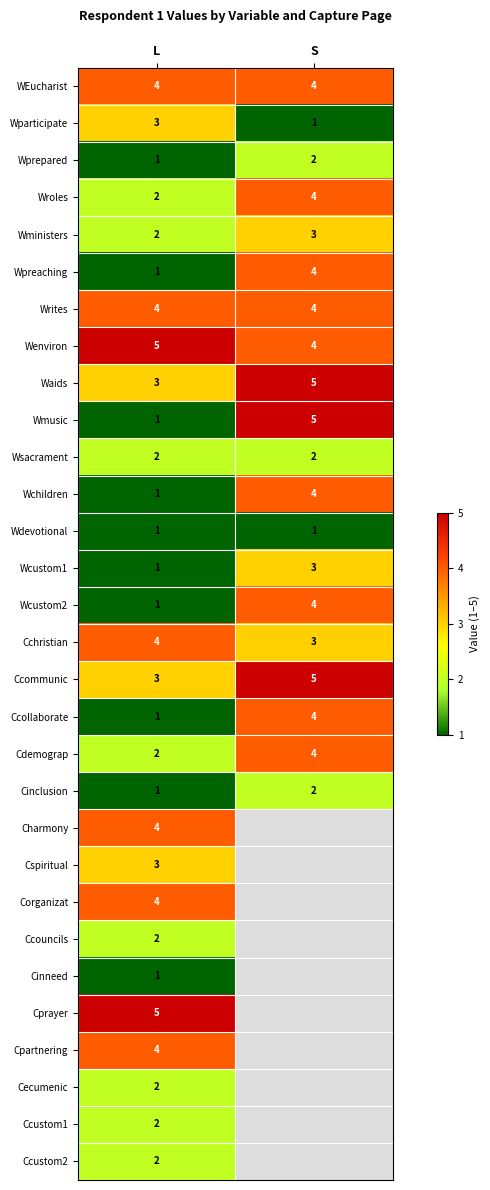

At which category is the sum across all series the highest?

L